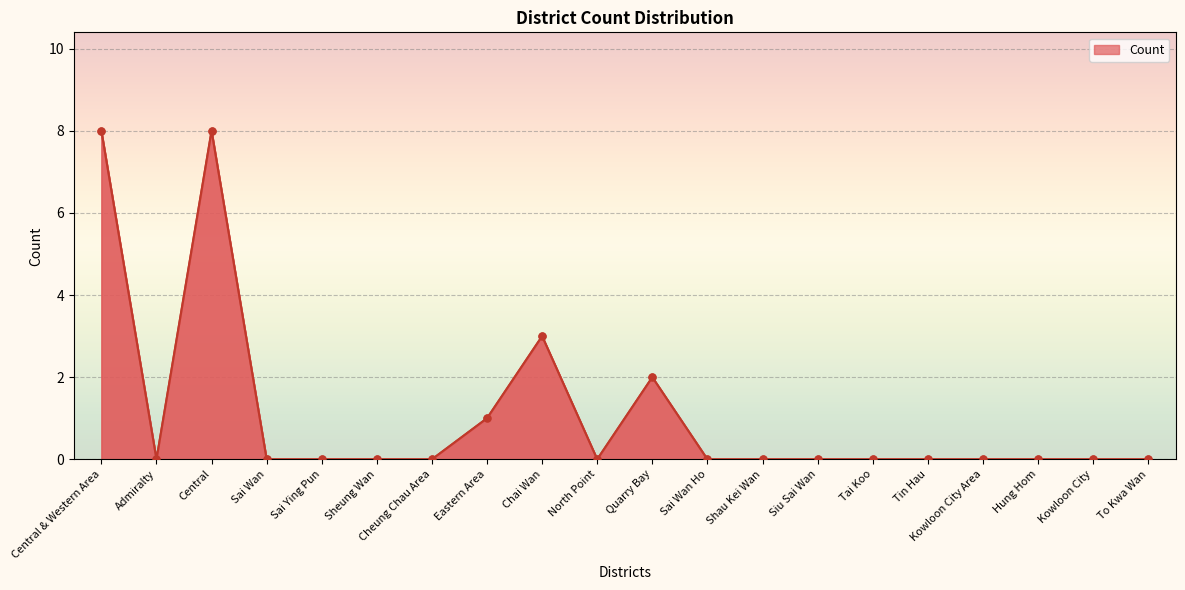

Reading left to right, extract all data points from this chart.

Central & Western Area=8	Admiralty=0	Central=8	Sai Wan=0	Sai Ying Pun=0	Sheung Wan=0	Cheung Chau Area=0	Eastern Area=1	Chai Wan=3	North Point=0	Quarry Bay=2	Sai Wan Ho=0	Shau Kei Wan=0	Siu Sai Wan=0	Tai Koo=0	Tin Hau=0	Kowloon City Area=0	Hung Hom=0	Kowloon City=0	To Kwa Wan=0